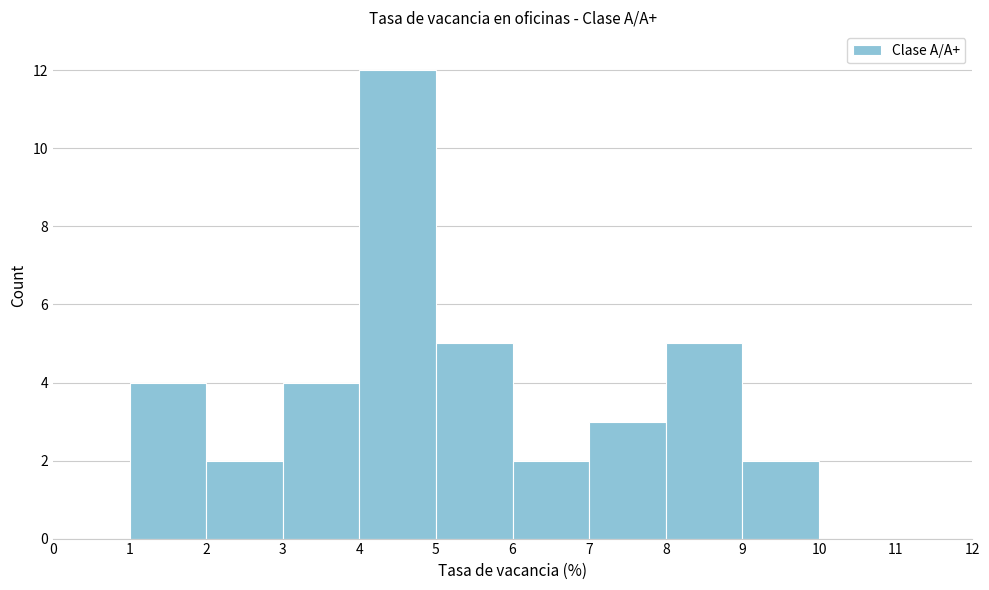

Reading left to right, transcribe this chart: for each bar, give the range it covers on the x-axis and its height. The values are not printed on the chart, so give them approximately, as read against the axis.

0 to 1: 0
1 to 2: 4
2 to 3: 2
3 to 4: 4
4 to 5: 12
5 to 6: 5
6 to 7: 2
7 to 8: 3
8 to 9: 5
9 to 10: 2
10 to 11: 0
11 to 12: 0